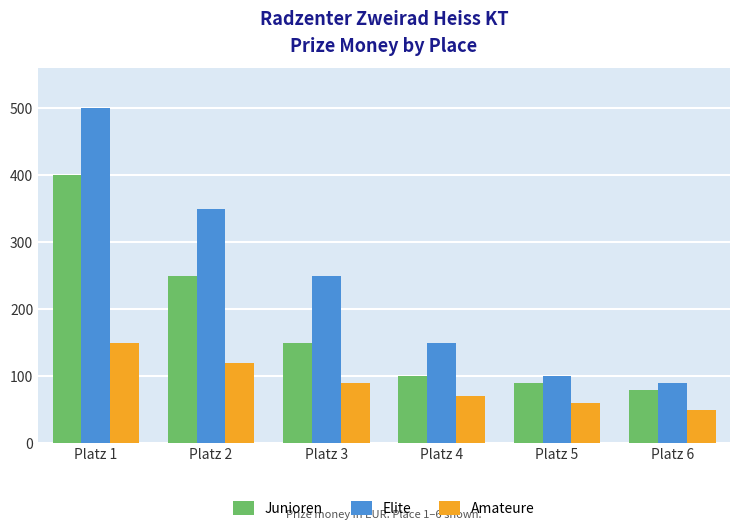

Reading left to right, what are all the values shown in this chart?

Junioren: Platz 1=400	Platz 2=250	Platz 3=150	Platz 4=100	Platz 5=90	Platz 6=80
Elite: Platz 1=500	Platz 2=350	Platz 3=250	Platz 4=150	Platz 5=100	Platz 6=90
Amateure: Platz 1=150	Platz 2=120	Platz 3=90	Platz 4=70	Platz 5=60	Platz 6=50